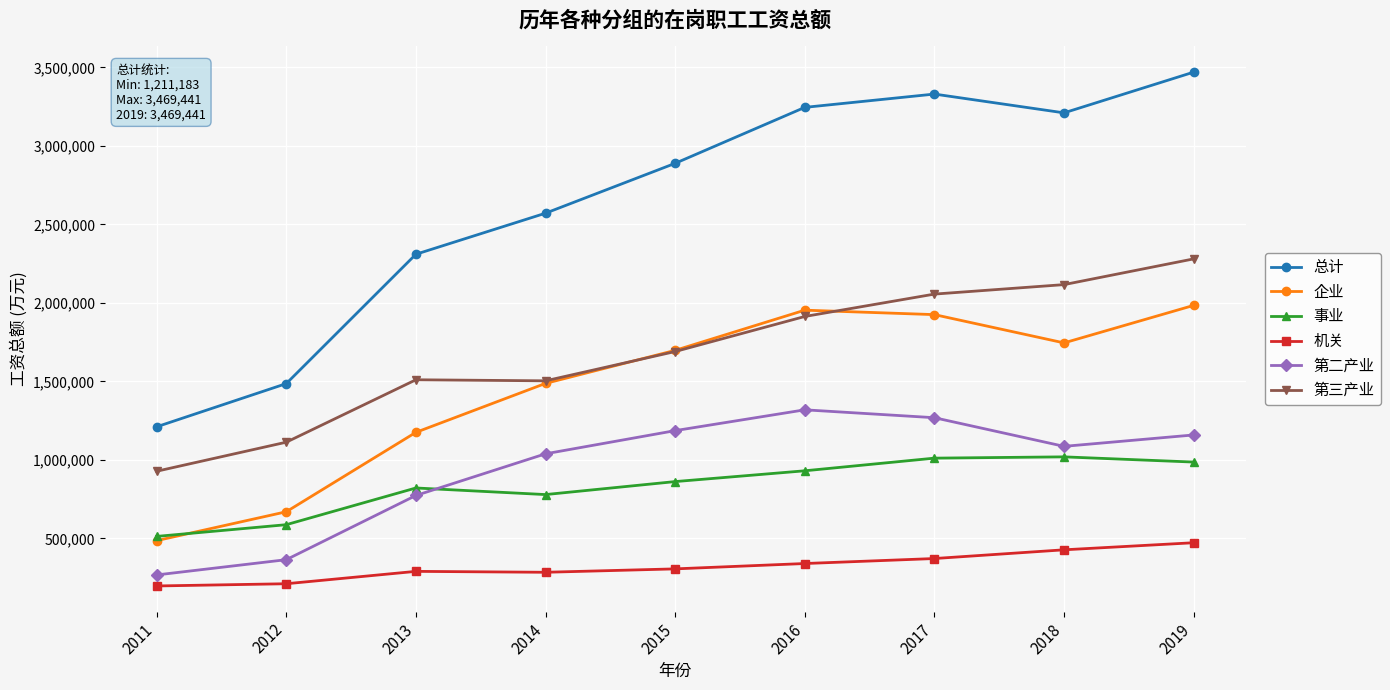

Which series changed the most between 2016 and 2017?

第三产业